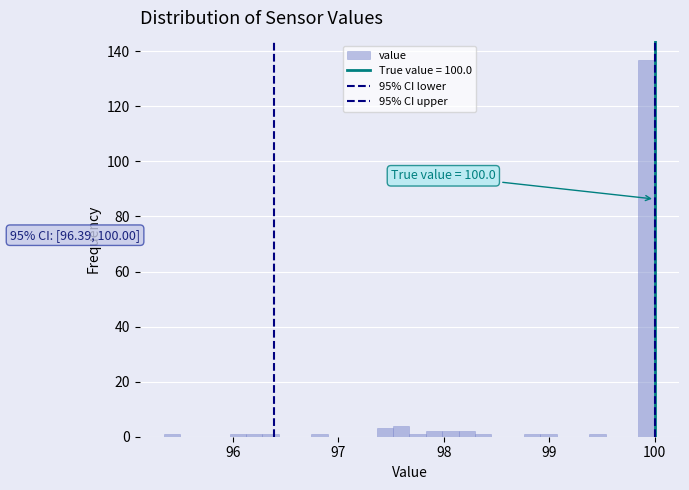

Around what value on the x-axis is the tallest bar? Give the approximate position of its centre, as read against the axis.

99.9